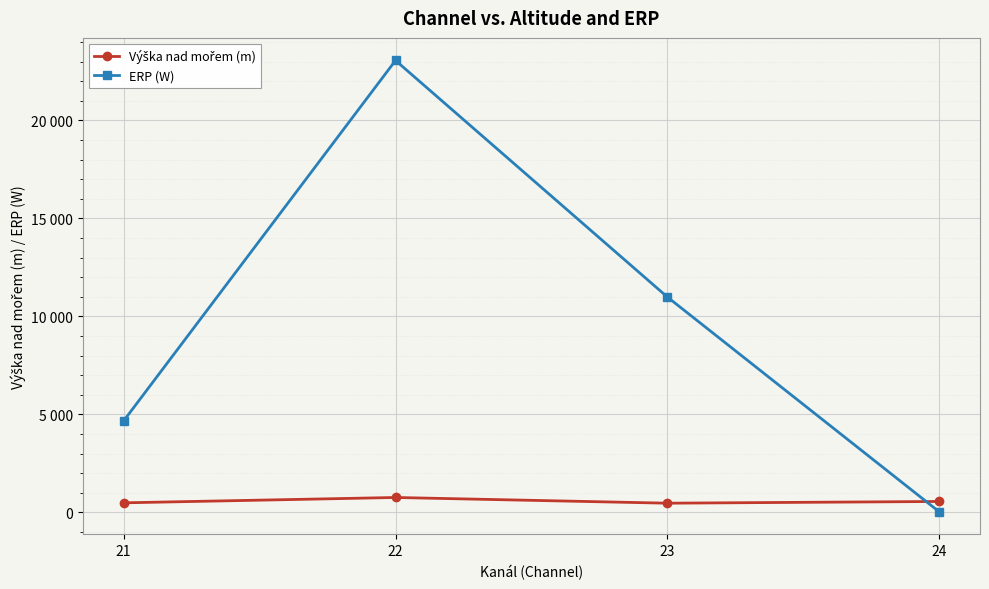

How many interior local peaks does the ERP (W) series have?

1